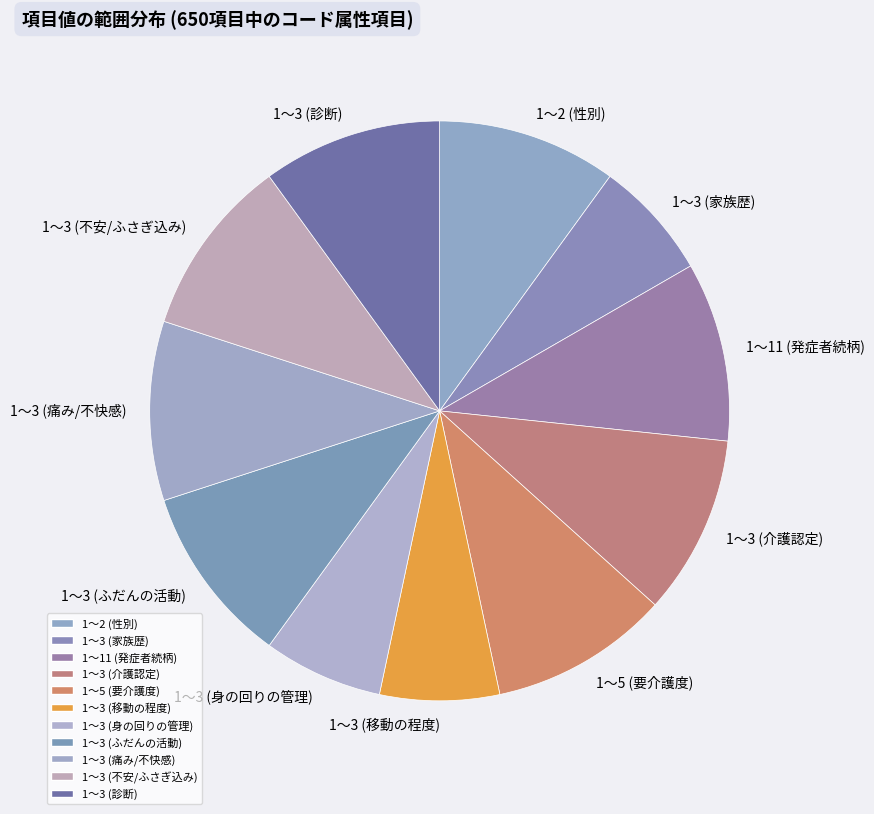

True or false: 1～3 (痛み/不快感) accounts for 10% of the total.

True